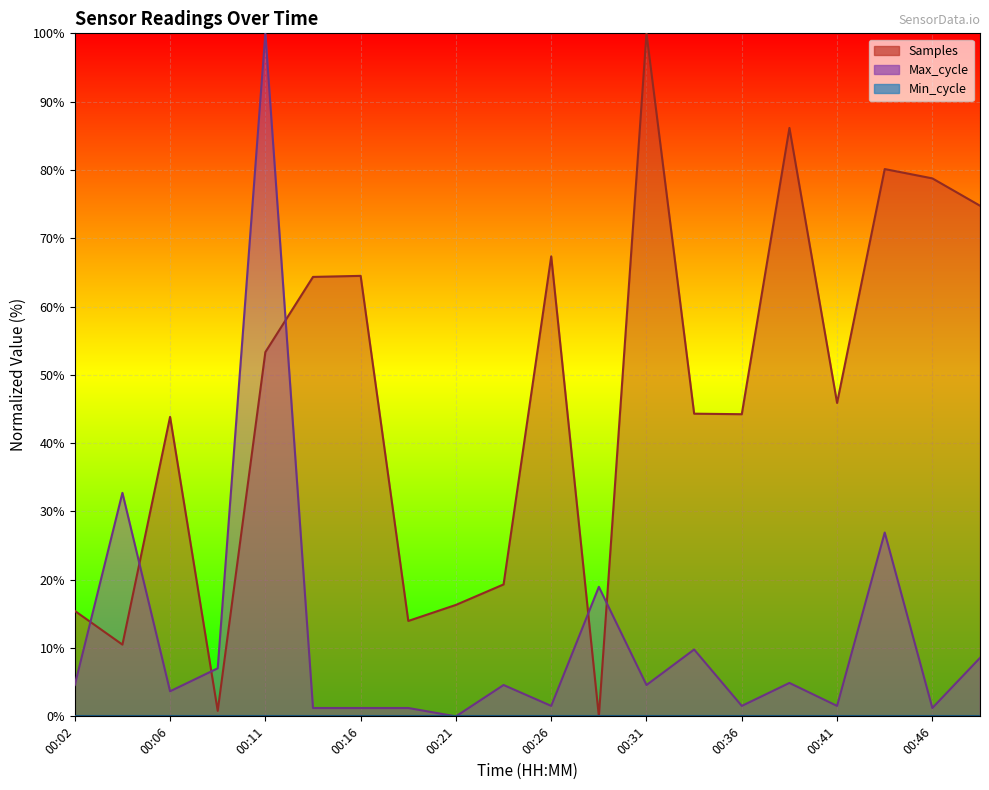

Which has a higher value, 00:02 or 00:26?

00:26